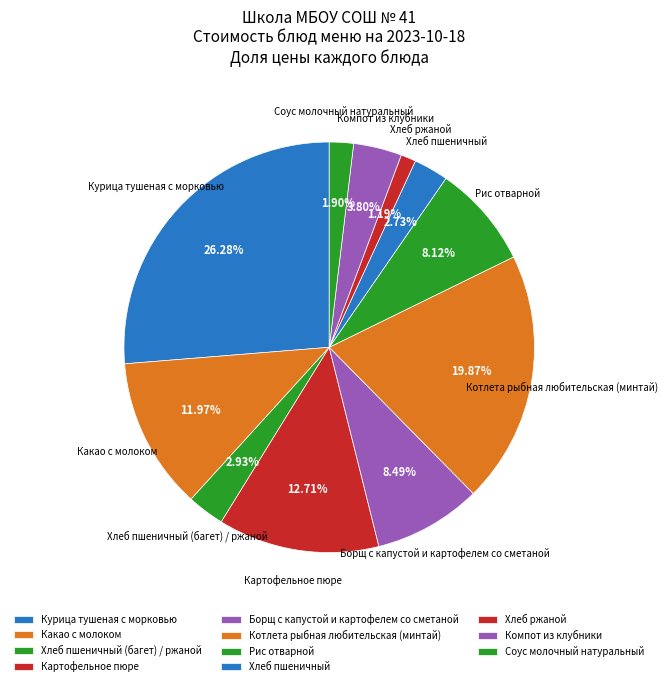

Does any single category account for the majority?

No